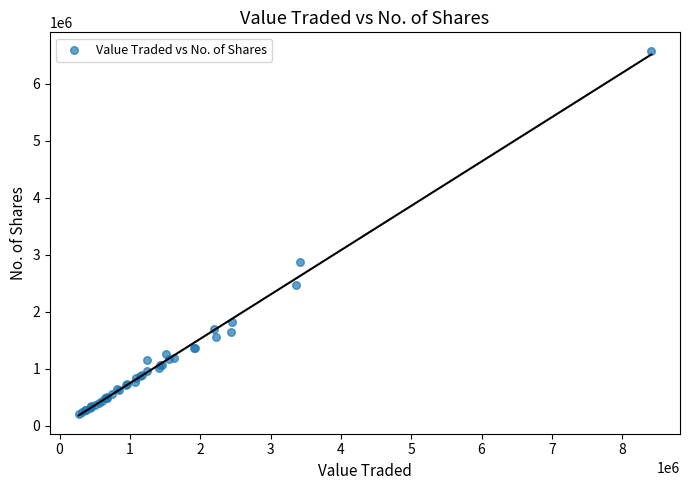

What Y value in the scatter plot is closest to 3393353?

2870390